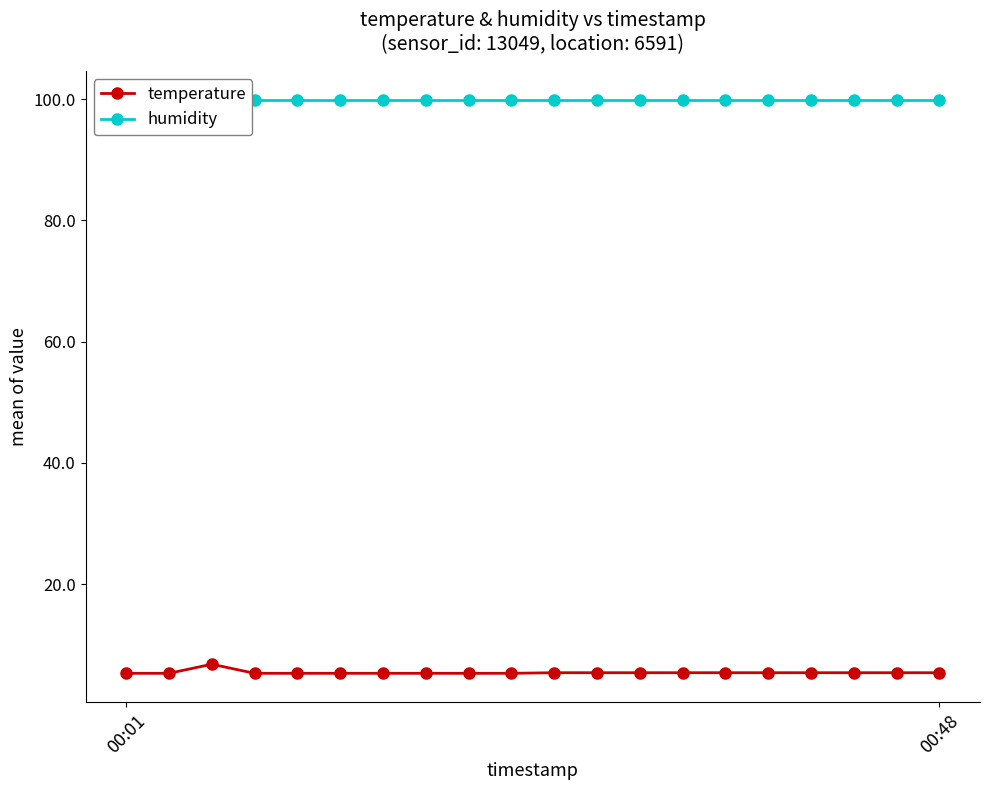

Which category has the lowest value in the humidity series?

00:01